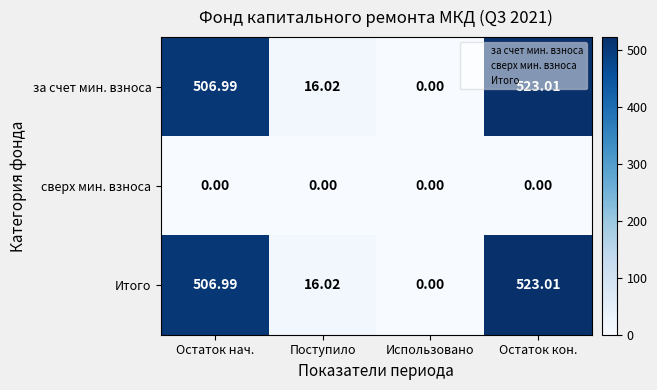

List the labels in order of Итого value, smallest first.

Использовано, Поступило, Остаток нач., Остаток кон.